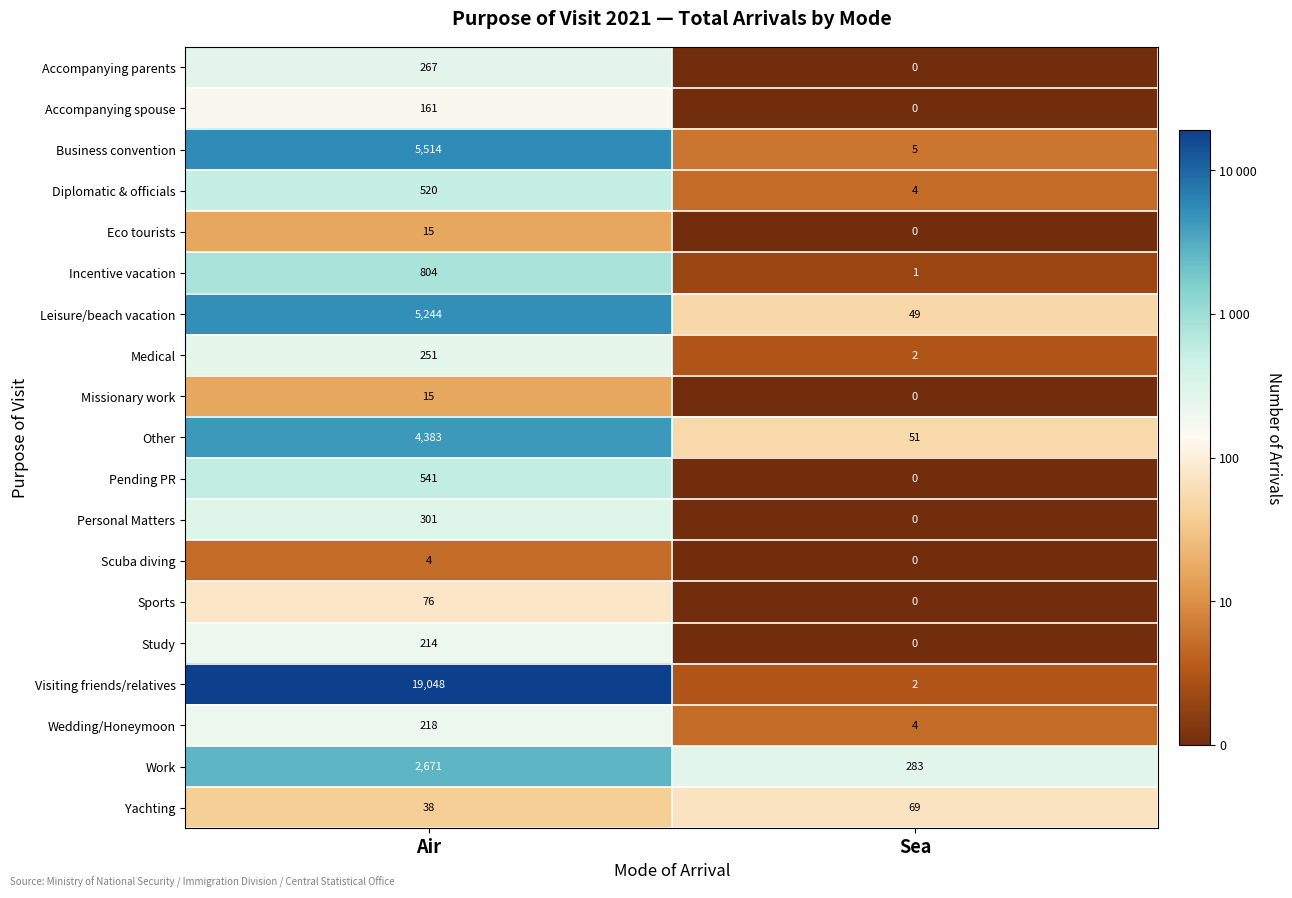

The Work series shows 283 at Sea. True or false?

True